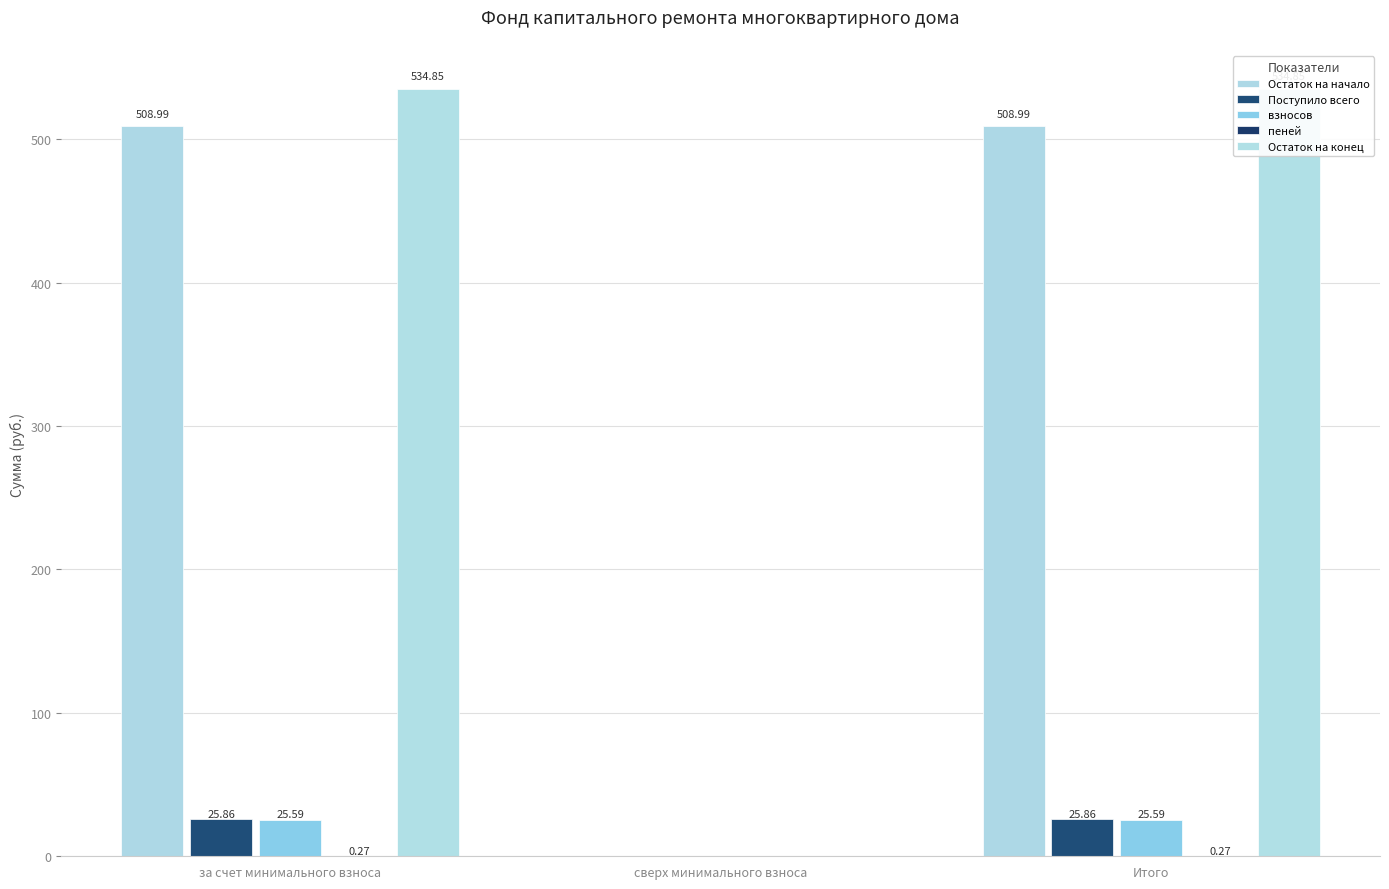

Is it true that пеней equals 0.1 at сверх минимального взноса?

False